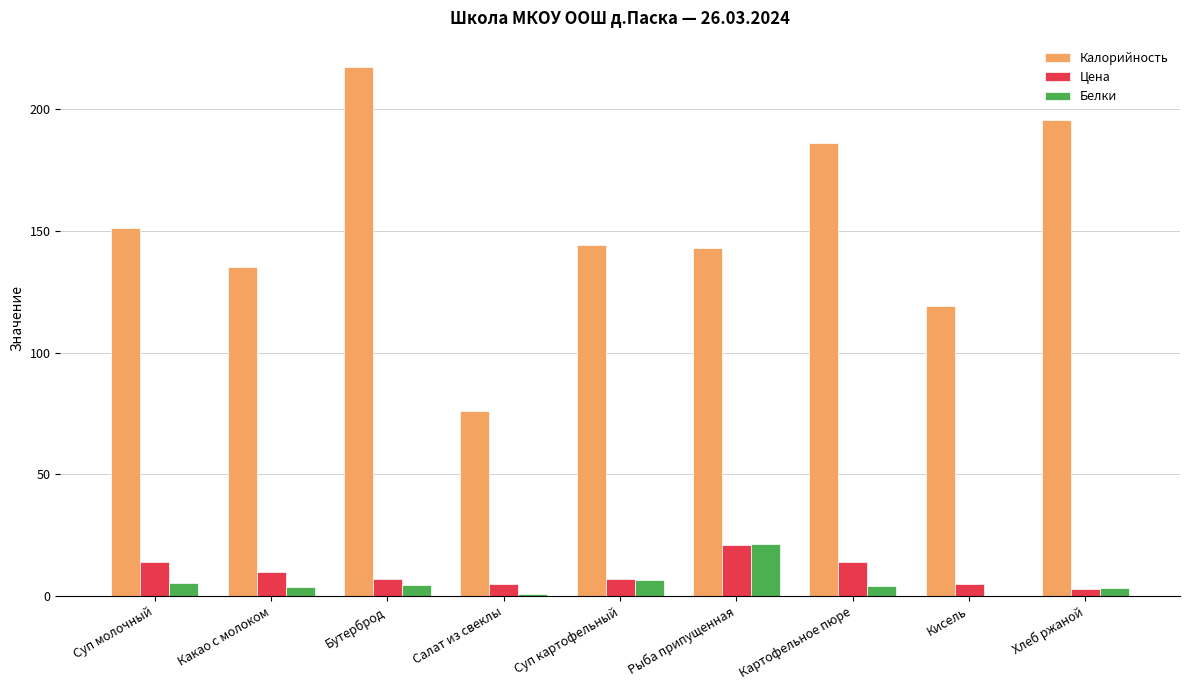

True or false: Цена has a value of 7.0 at Суп картофельный.

True